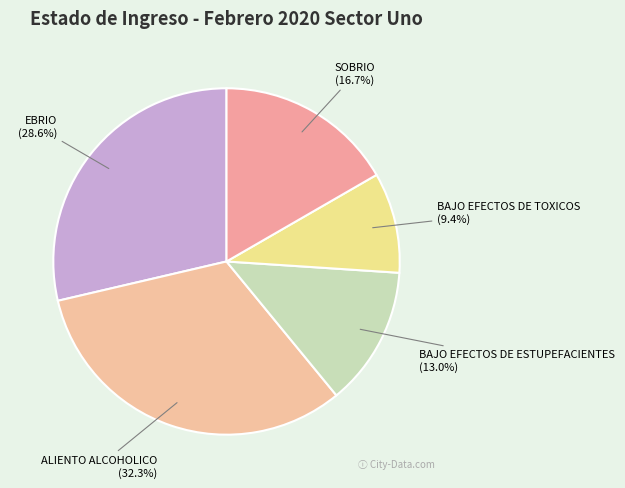

Does BAJO EFECTOS DE ESTUPEFACIENTES represent more than half of the total?

No